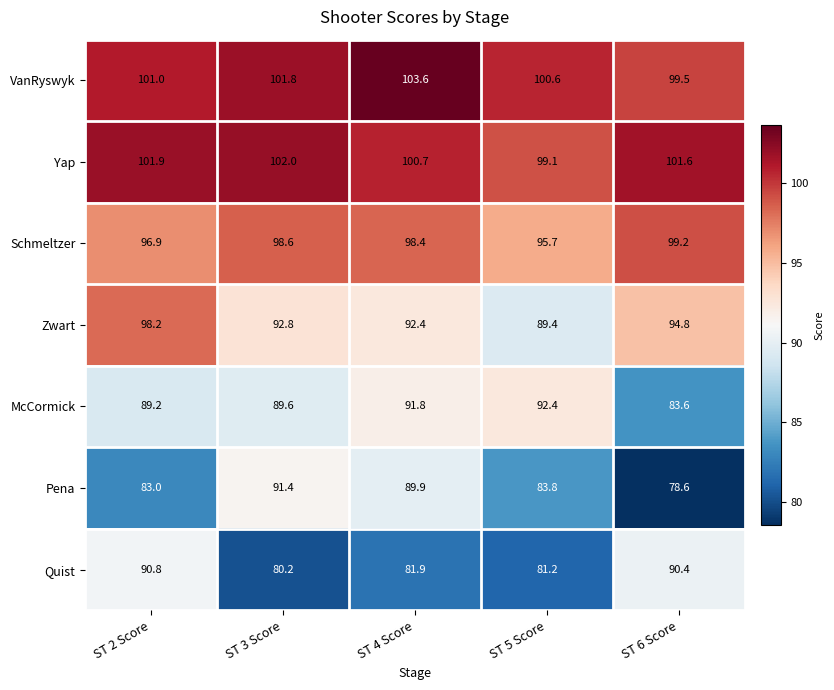

What is the difference between the second highest and second lowest values in the McCormick series?

2.6